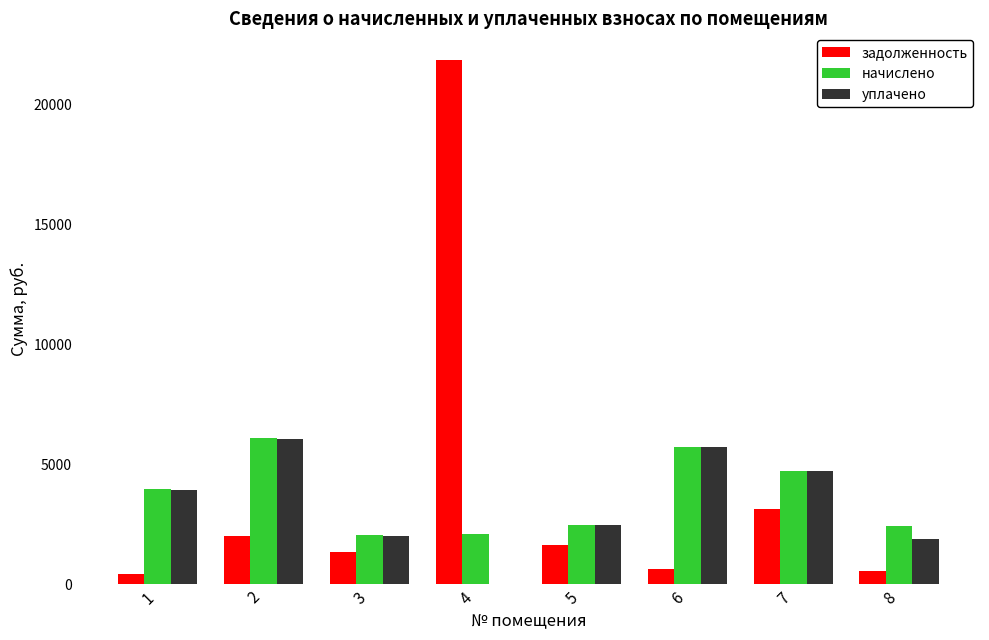

Which category has the highest value across all series?

4